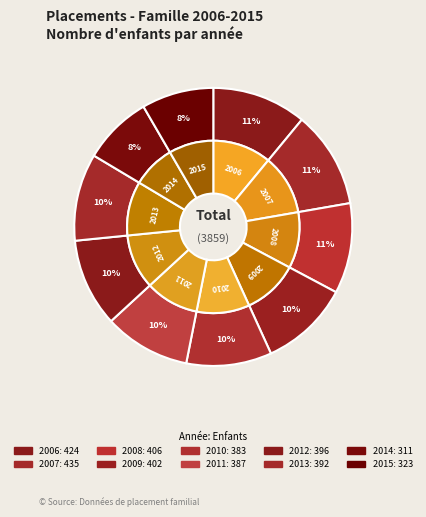

The 2013 slice represents 18% of the pie. True or false?

False